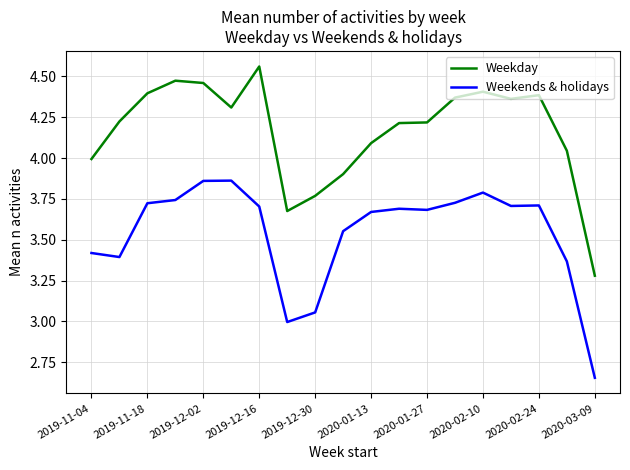

What is the difference between the maximum and minimum values in the Weekends & holidays series?

1.2